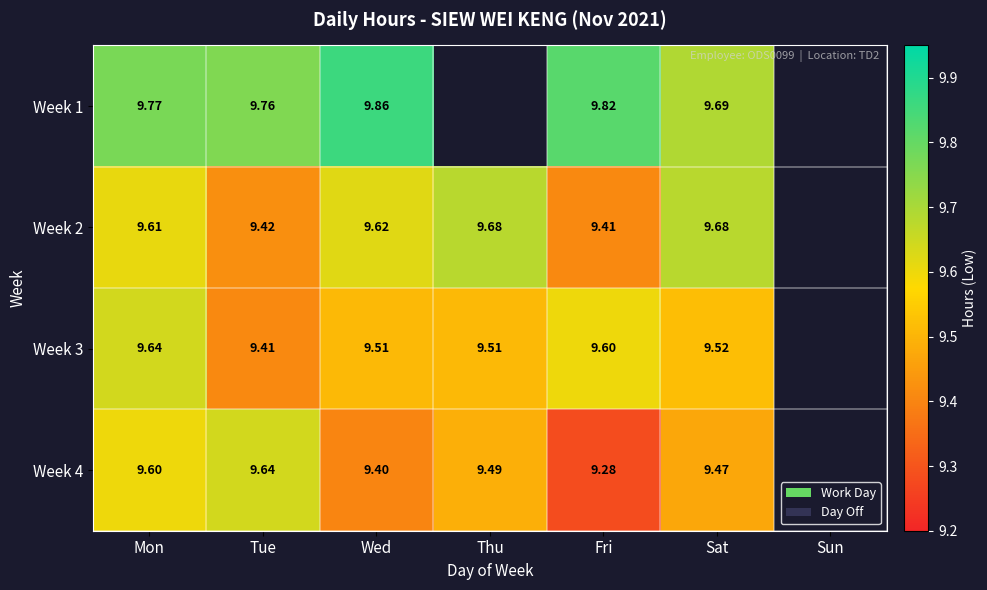

Is the value of Week 2 at Fri greater than the value of Week 3 at Sat?

No